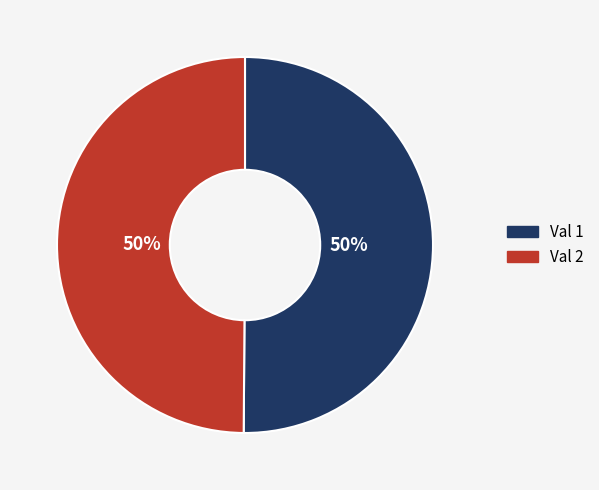

How many segments does this pie chart have?

2